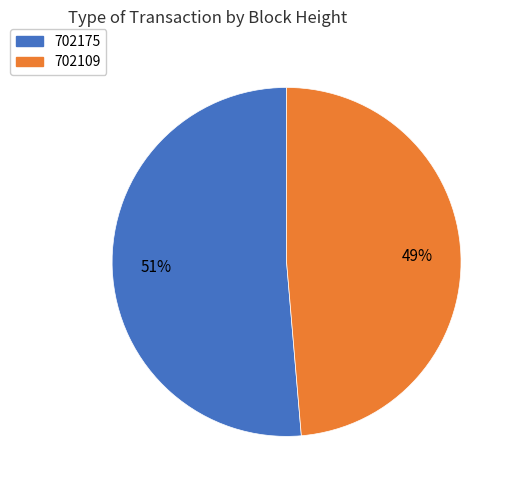

How many segments does this pie chart have?

2